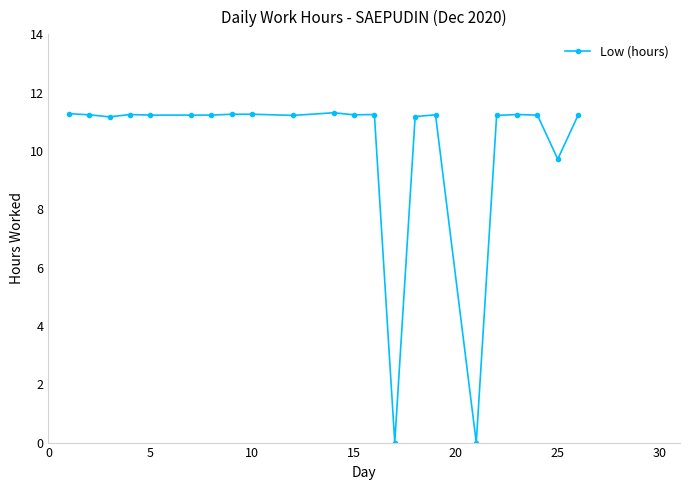

What is the sum of all values?

223.2